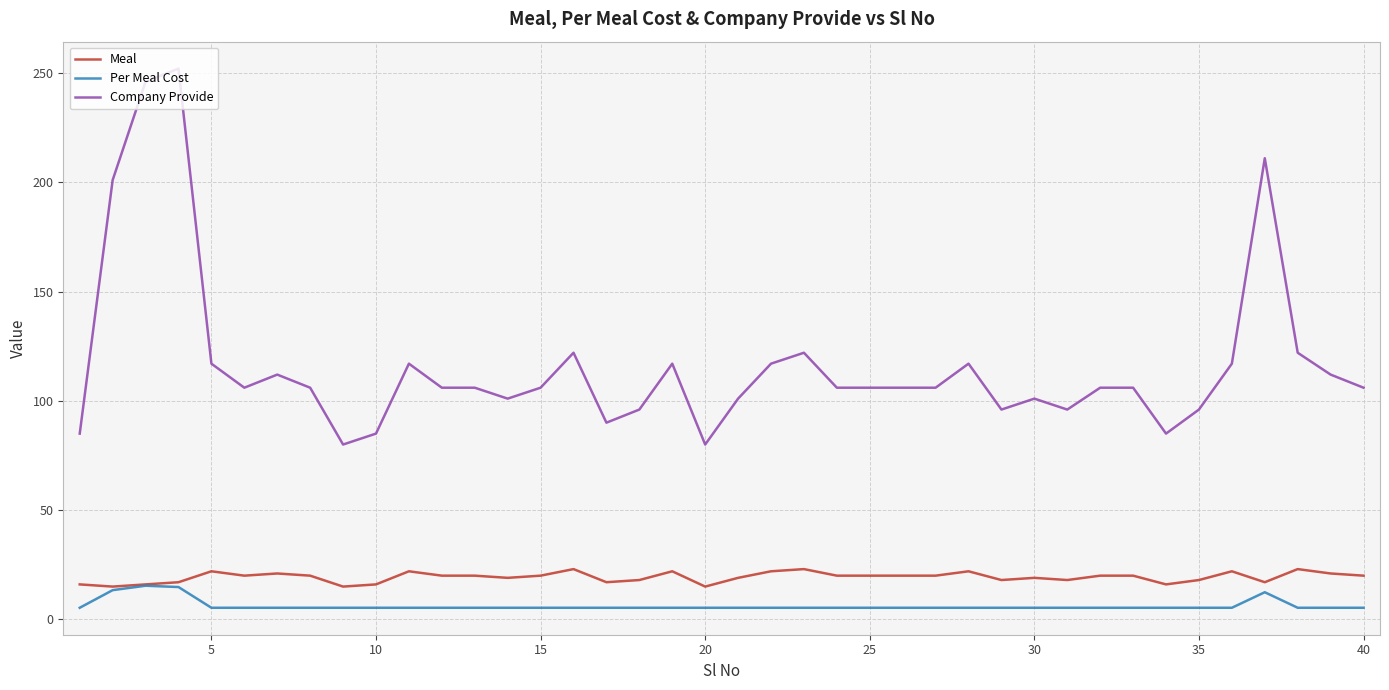

Which series has the widest spread of values?

Company Provide